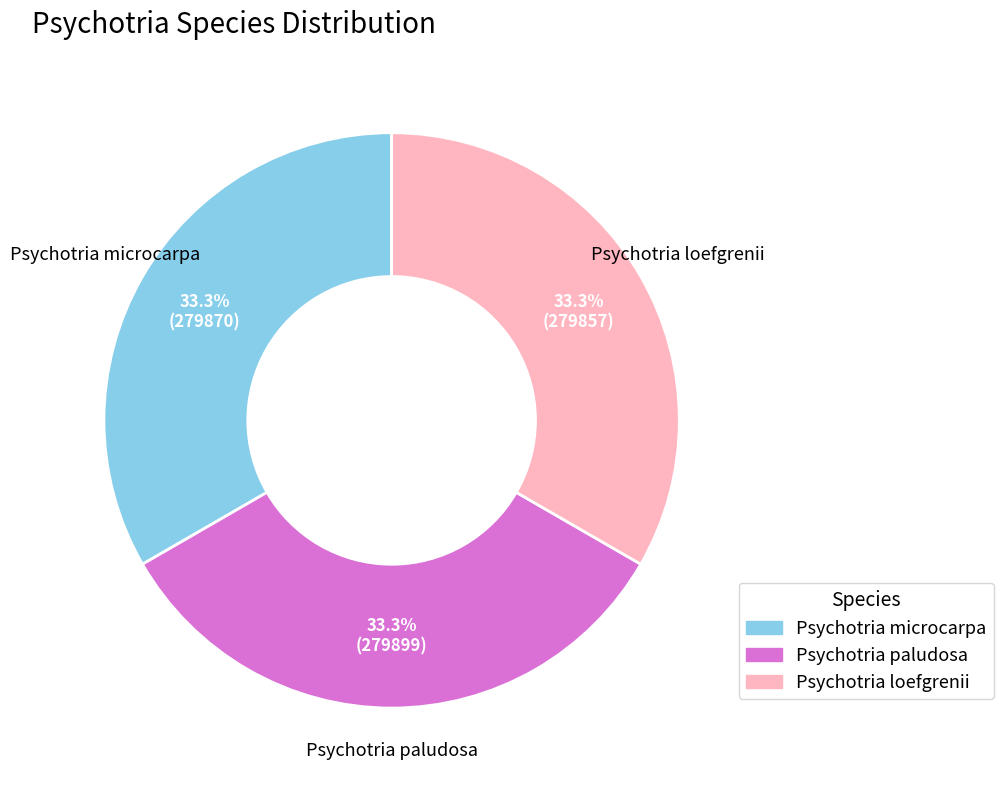

What is the ratio of the value at Psychotria paludosa to the value at Psychotria microcarpa?

1.0